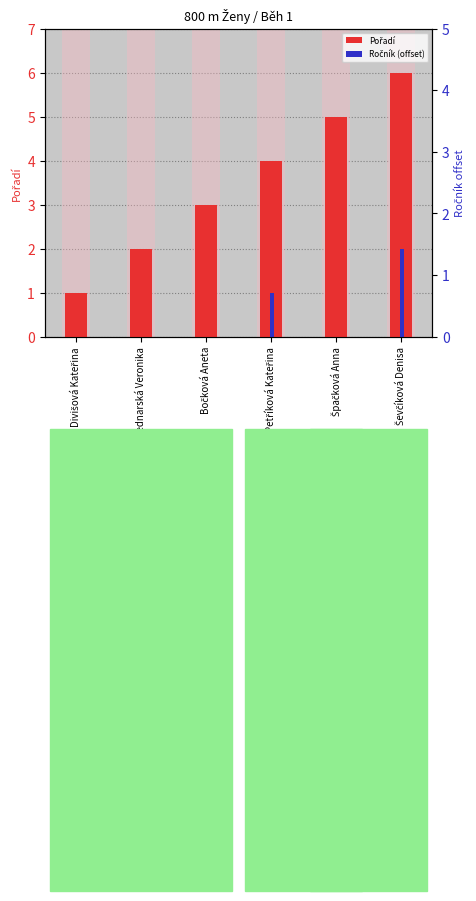

What is the difference between the second highest and minimum values in the Pořadí series?

4